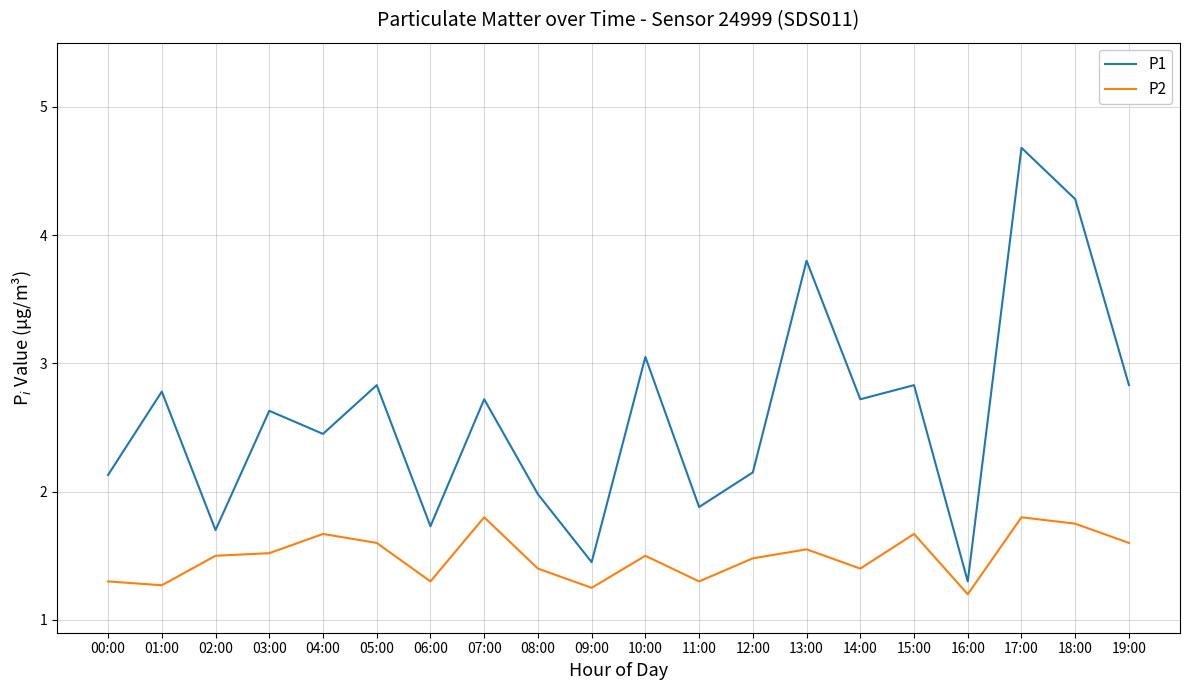

What position from the right is 04:00?

16